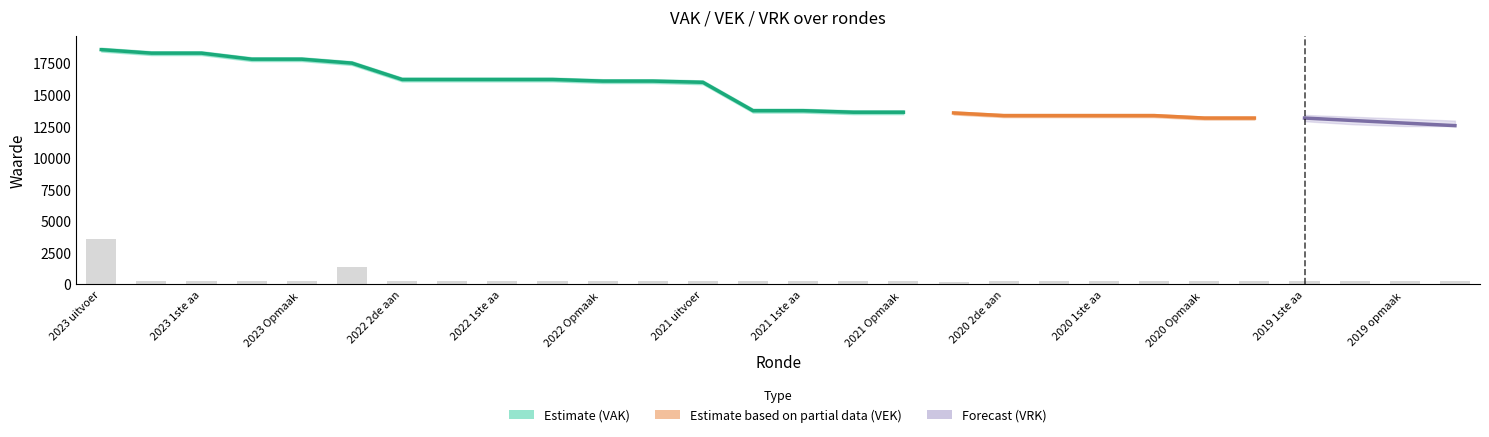

At which category is the sum across all series the highest?

2023 uitvoering